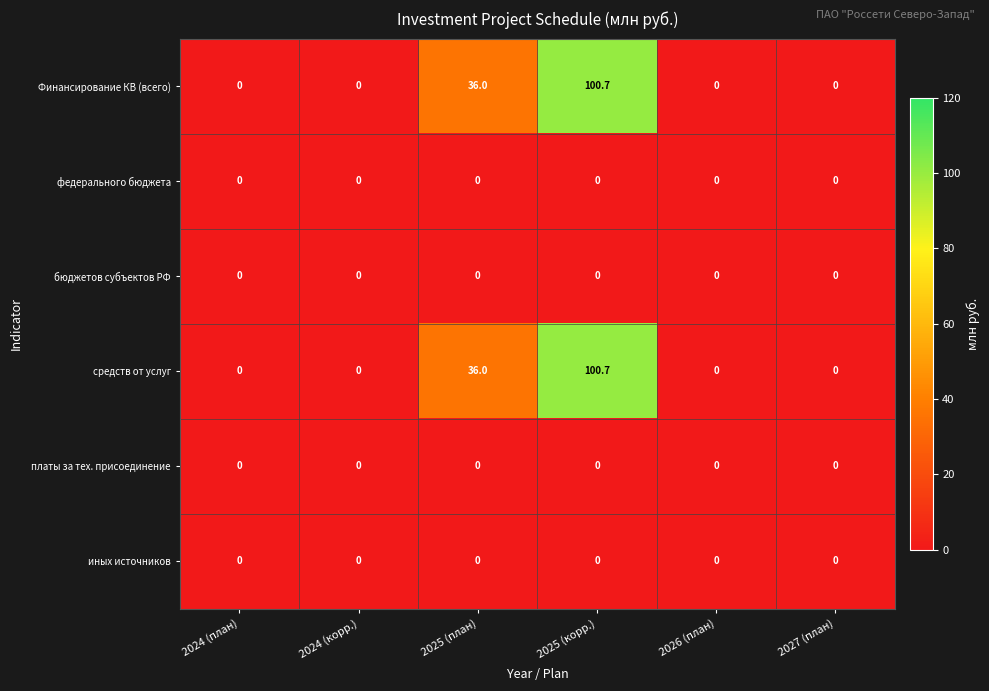

Where is Финансирование КВ (всего) nearest to the value 50?

2025 (план)